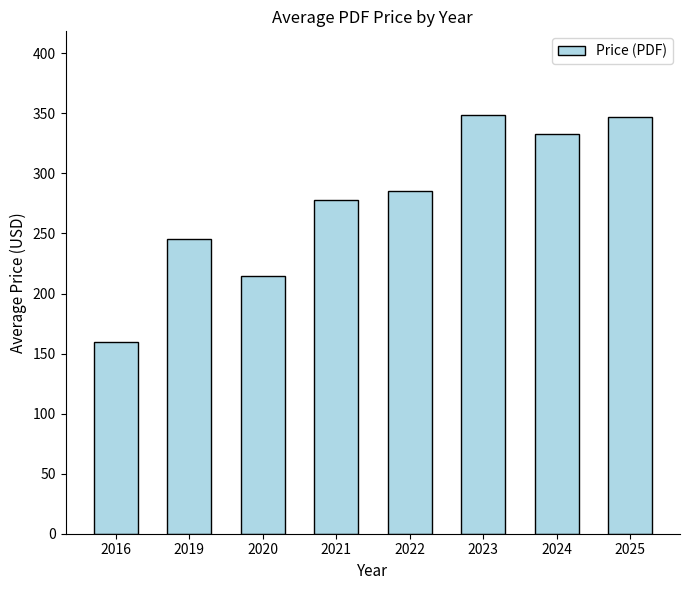

What is the change in value from 2016 to 2019?

+85.0